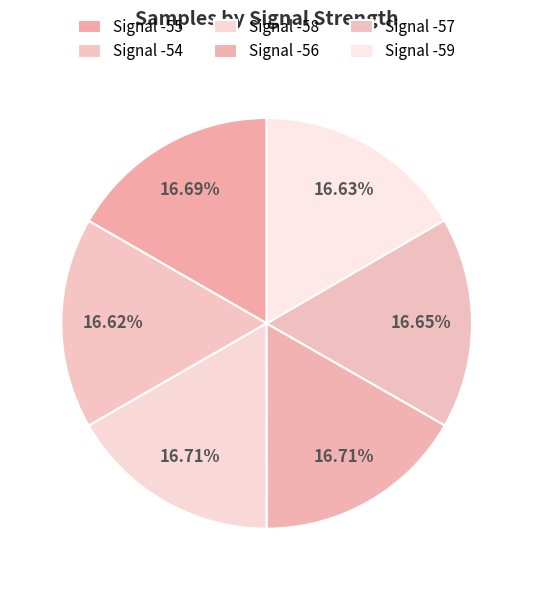

The Signal -58 slice represents 17% of the pie. True or false?

True